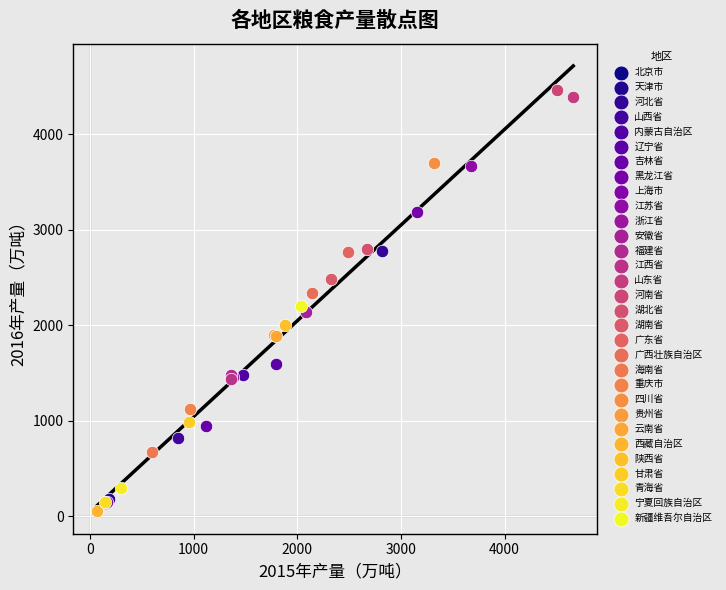

Which series contains the lowest Y value?

西藏自治区